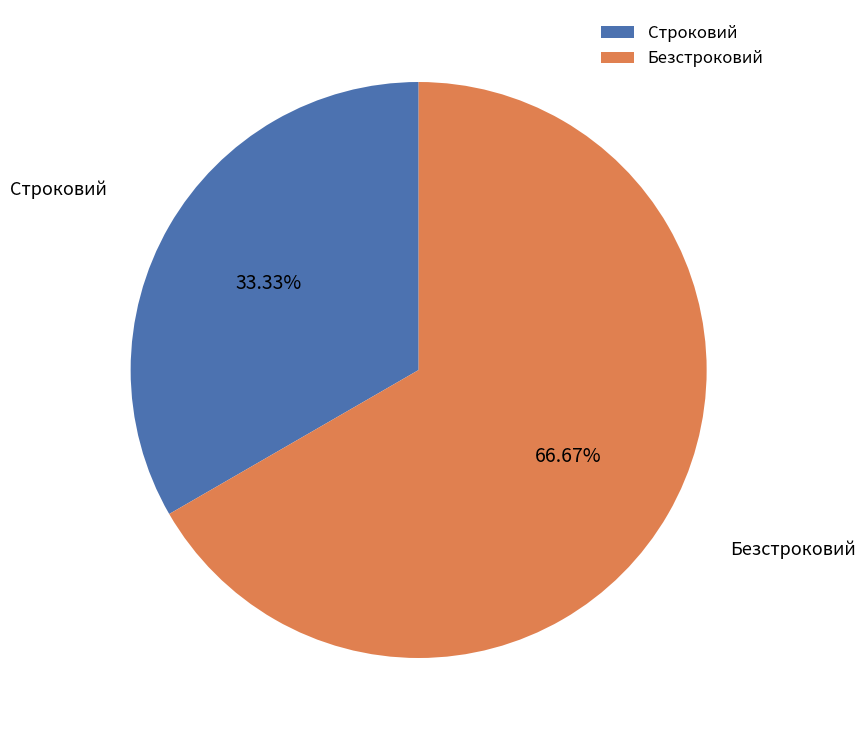

What is the ratio of the value at Строковий to the value at Безстроковий?

0.5